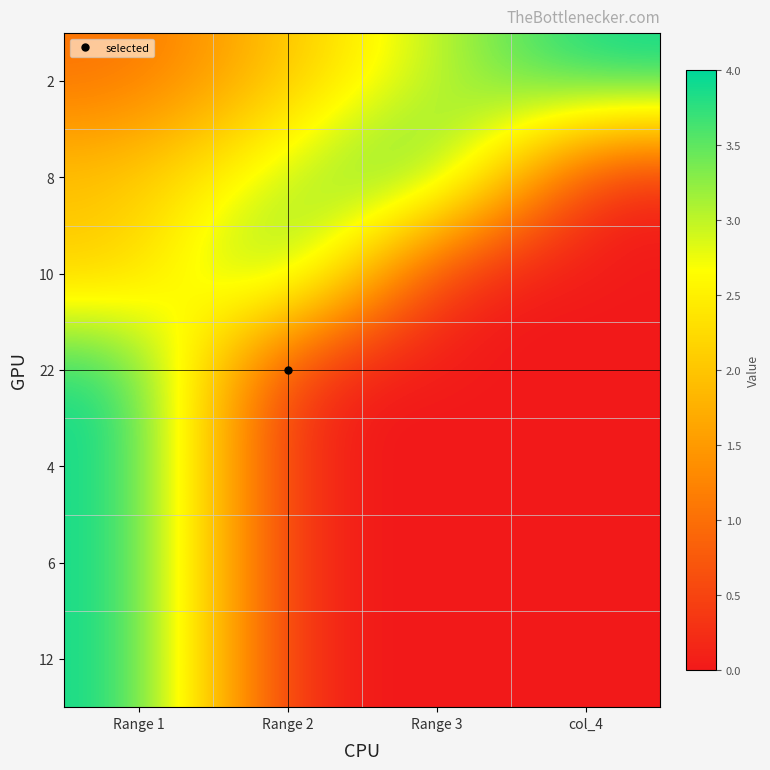

At how many categories does at least one series exceed 3?

4